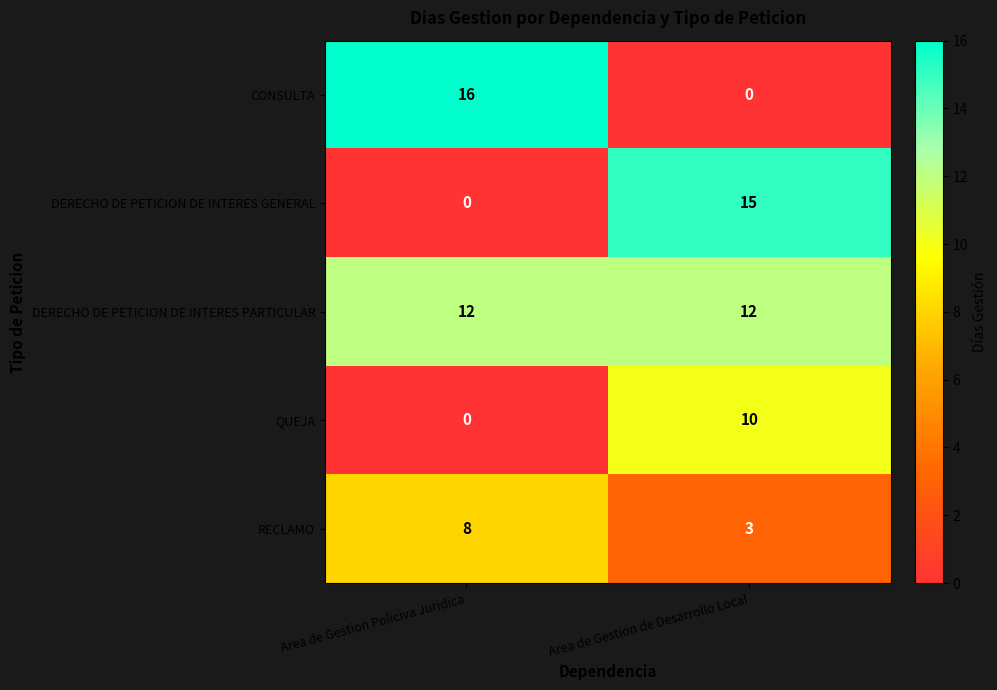

List the series in order of their peak value, lowest first.

RECLAMO, QUEJA, DERECHO DE PETICION DE INTERES PARTICULAR, DERECHO DE PETICION DE INTERES GENERAL, CONSULTA